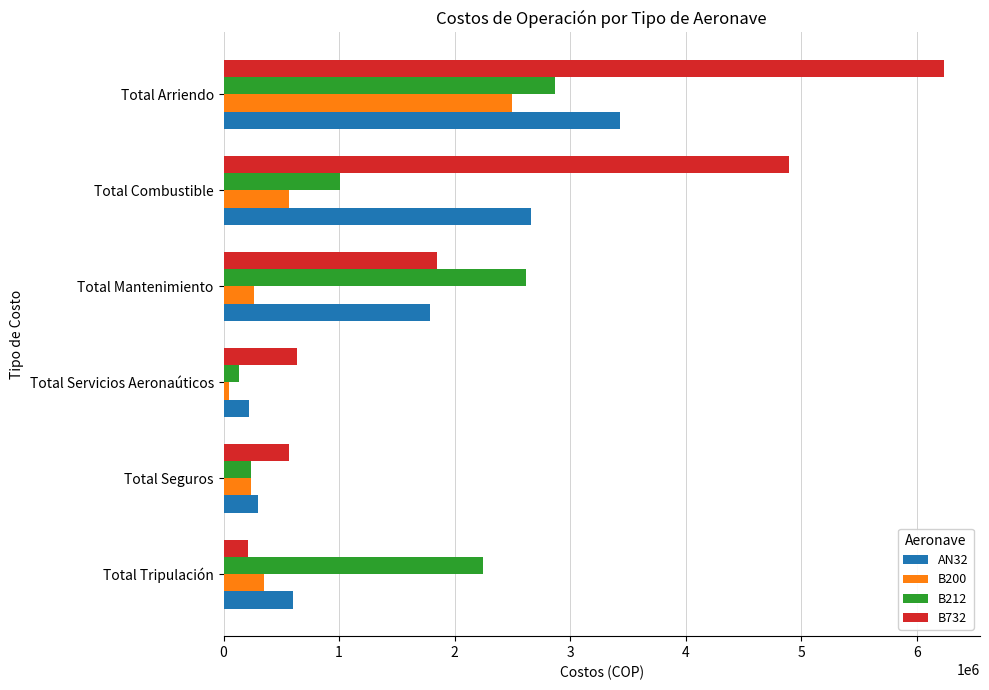

What is the maximum value for B200?

2493067